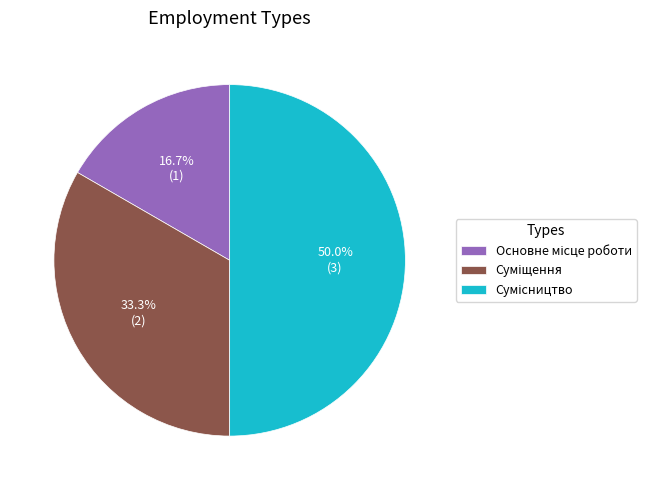

How many segments does this pie chart have?

3